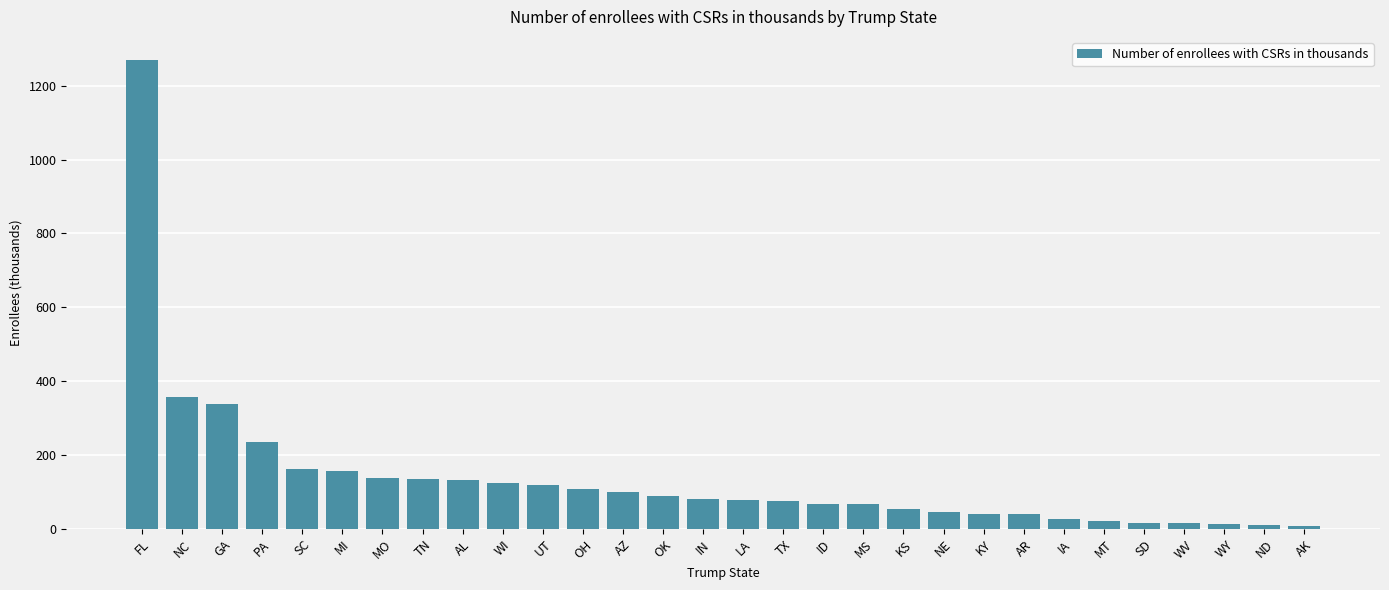

Where is the data nearest to the value 638?

NC